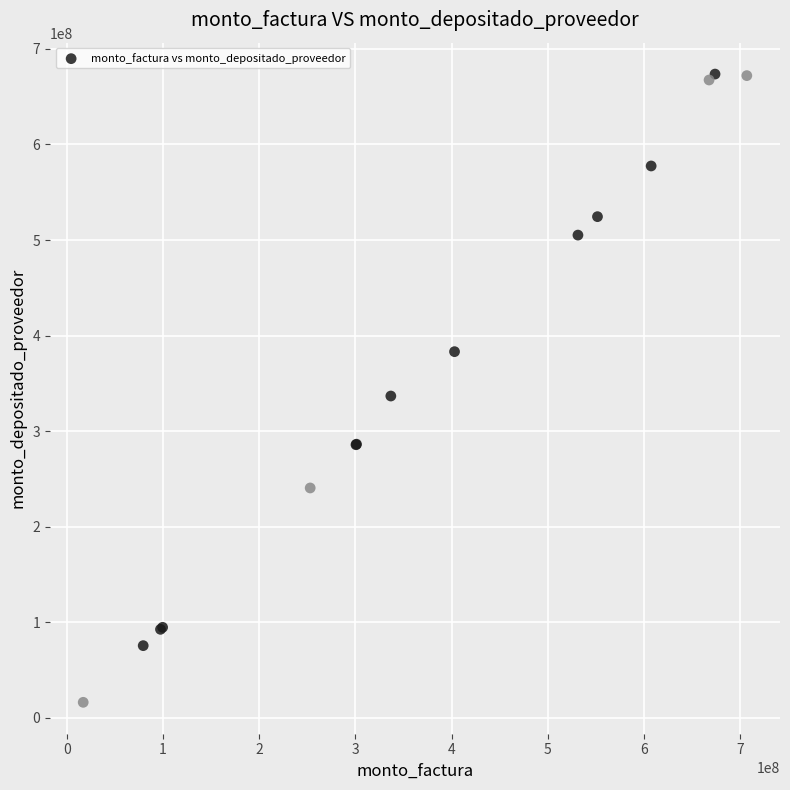

What Y value in the scatter plot is closest to 344984417?

336796436